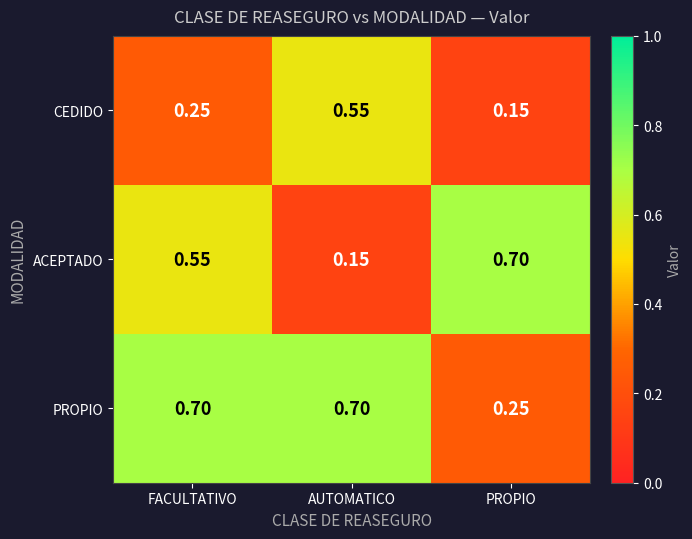

Between FACULTATIVO and AUTOMATICO, which series saw the biggest shift?

ACEPTADO